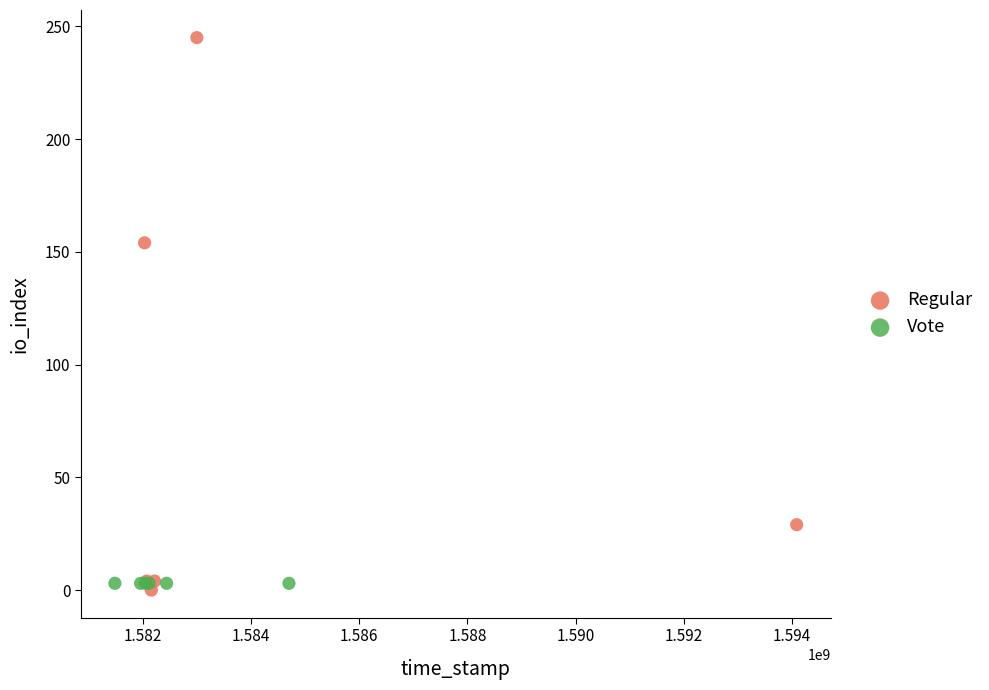

Which series contains the highest Y value?

Regular